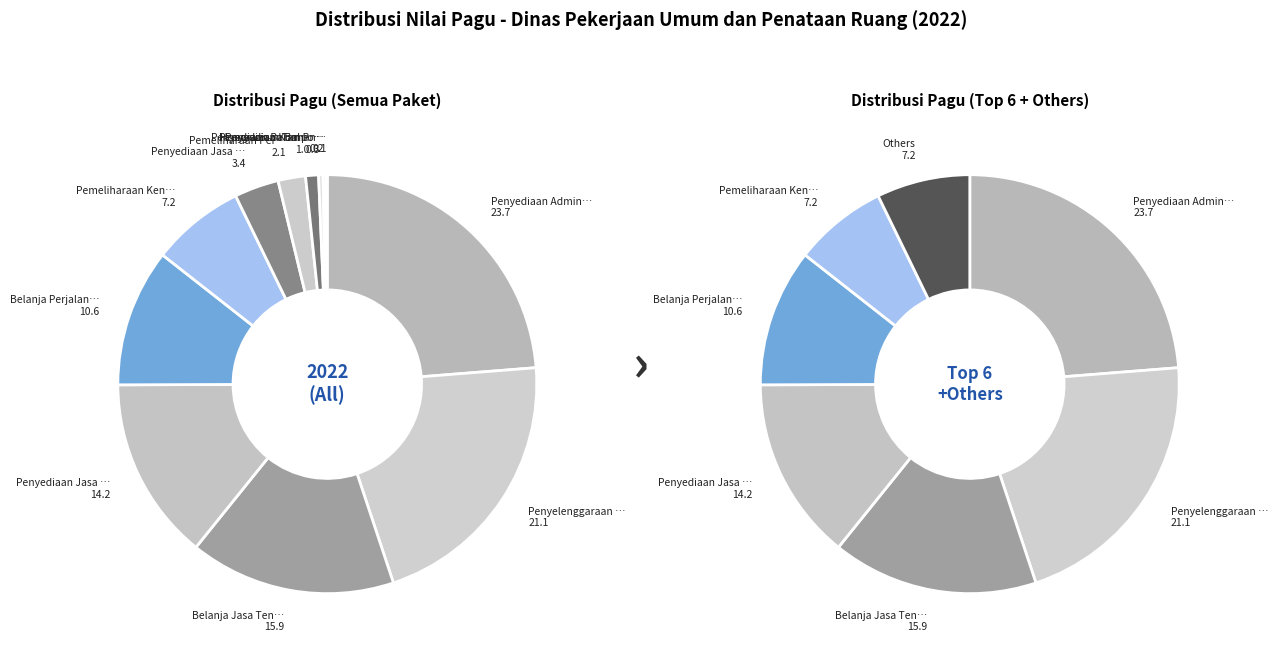

What is the change in value from Honorarium Tim Pelaksana to Penyediaan Bahan Bacaan?

-8685000